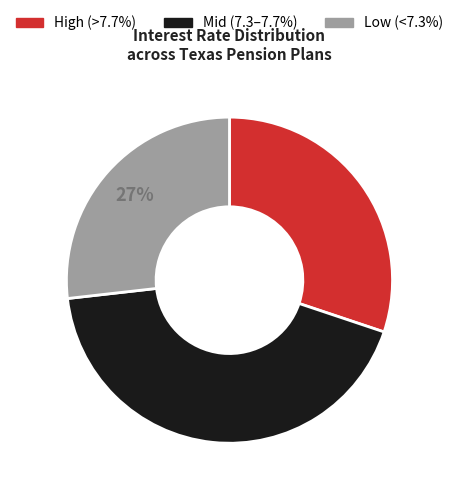

Count the number of slices in the pie.

3